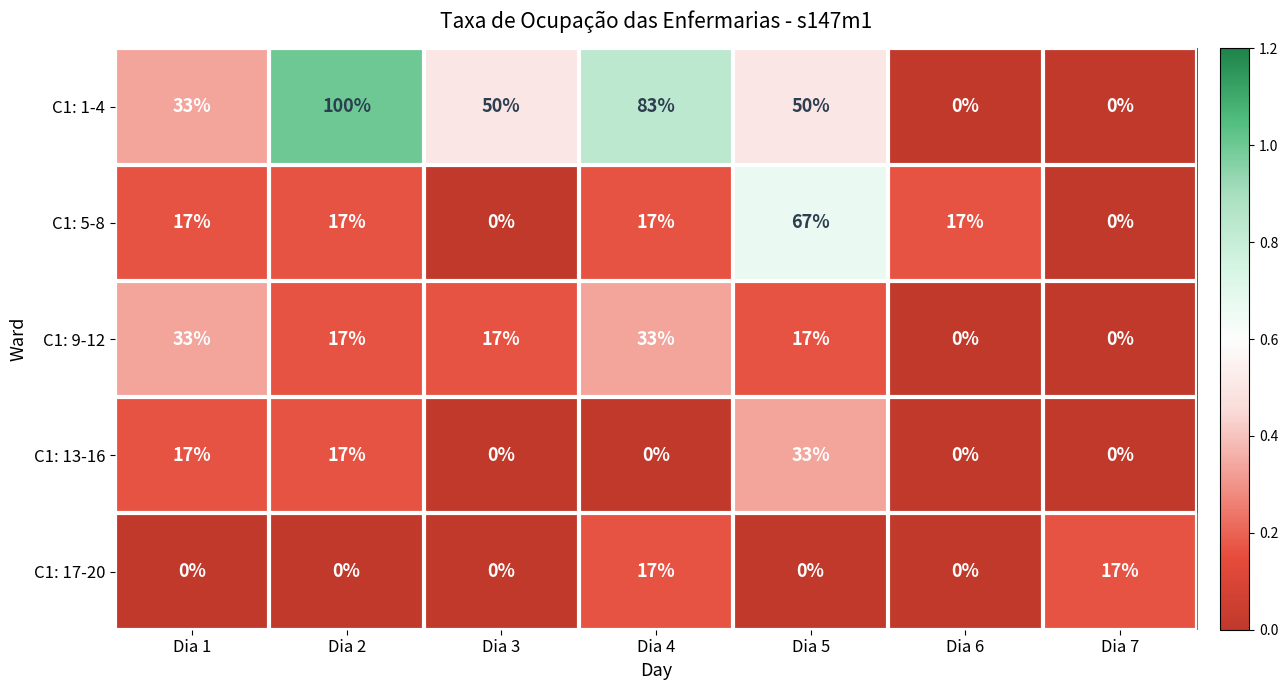

At how many categories does at least one series exceed 0?

7